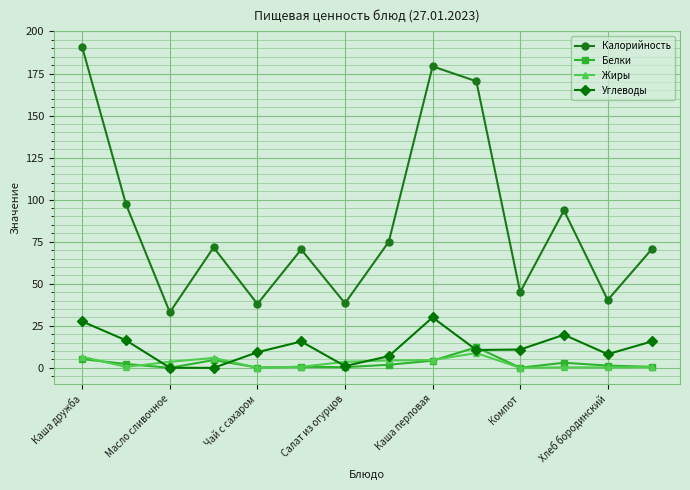

What is the maximum value for Белки?

12.2